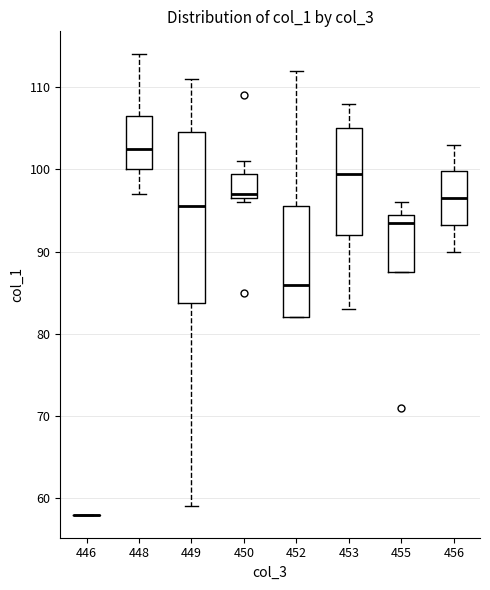

Where is the lower edge of the box at x = 455 on the y-axis? The values are not printed on the chart, so give them approximately, as read against the axis.

88